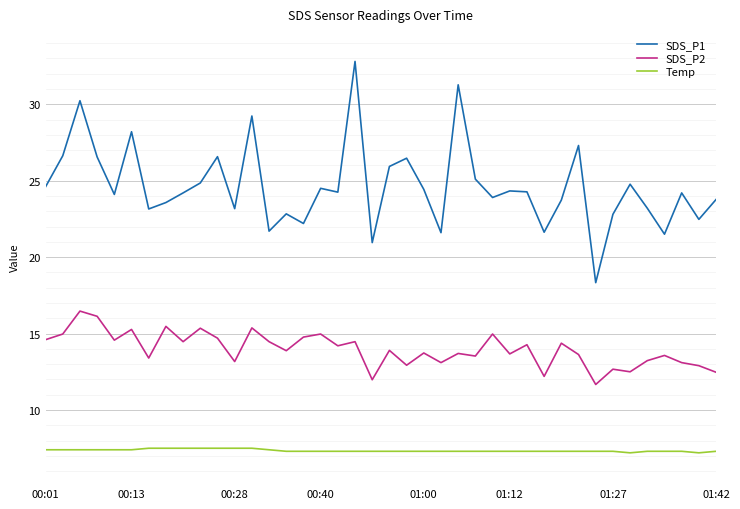

Which series has the largest total across all categories?

SDS_P1